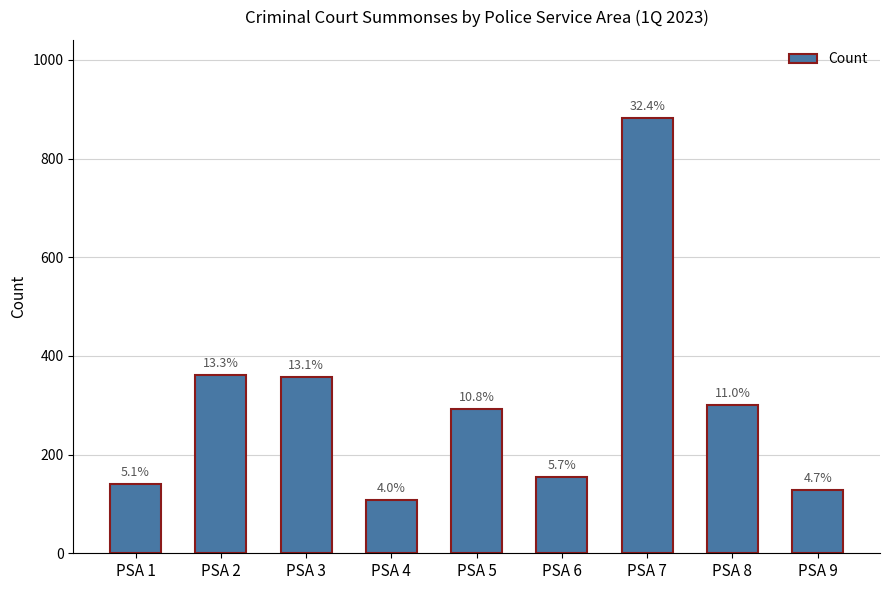

How many bars are there in total?

9